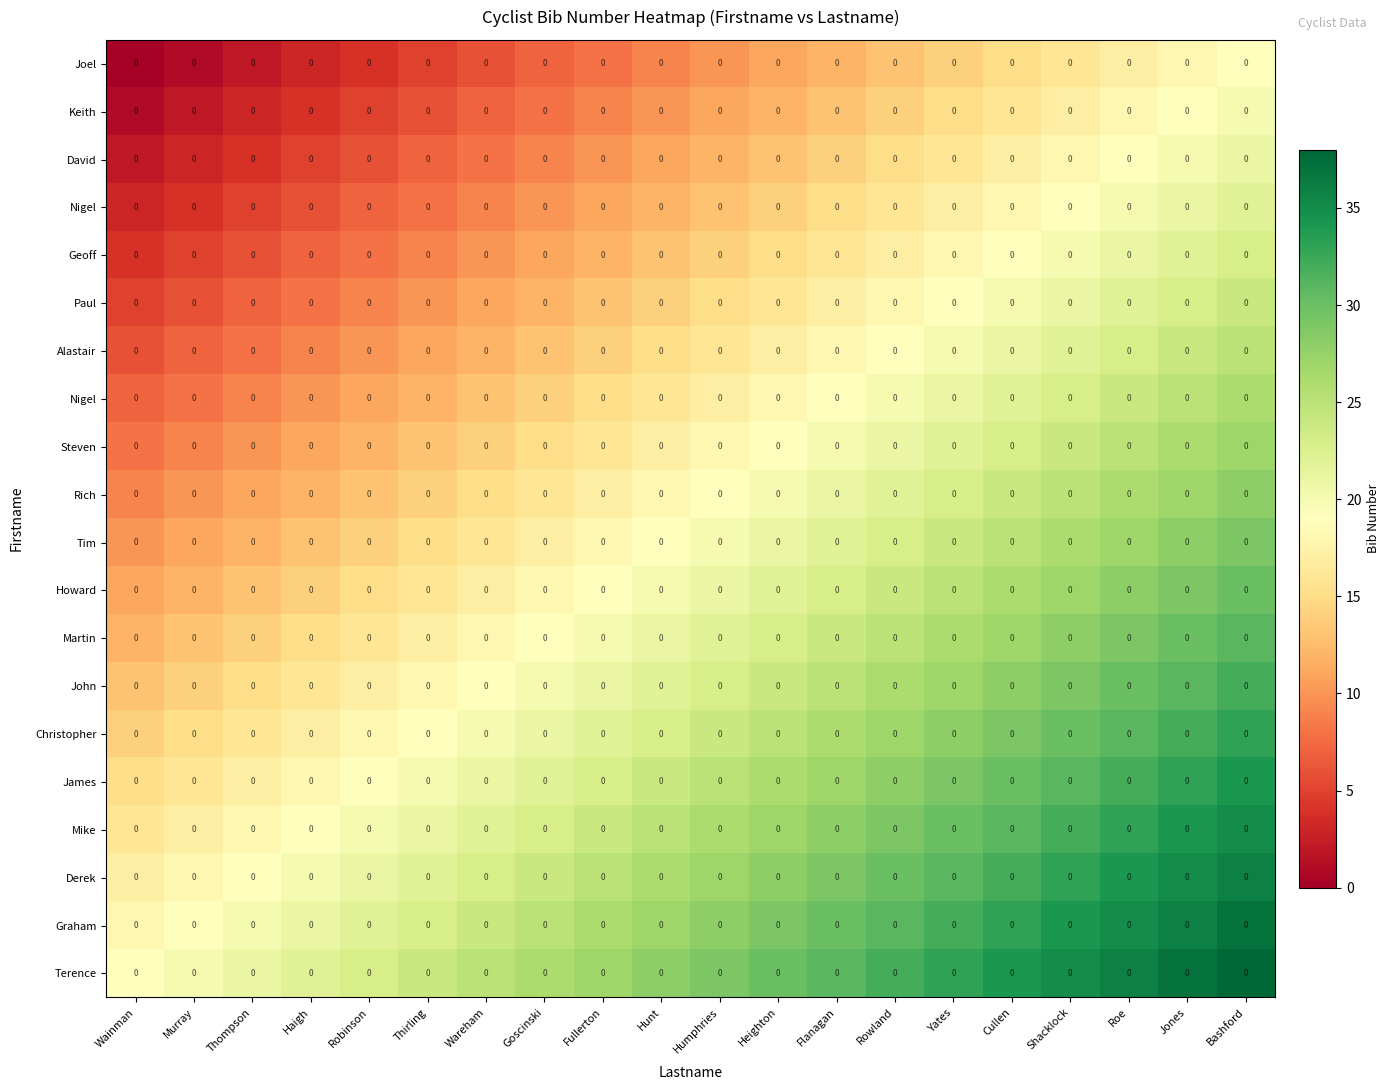

What is the maximum value shown in the chart?

38